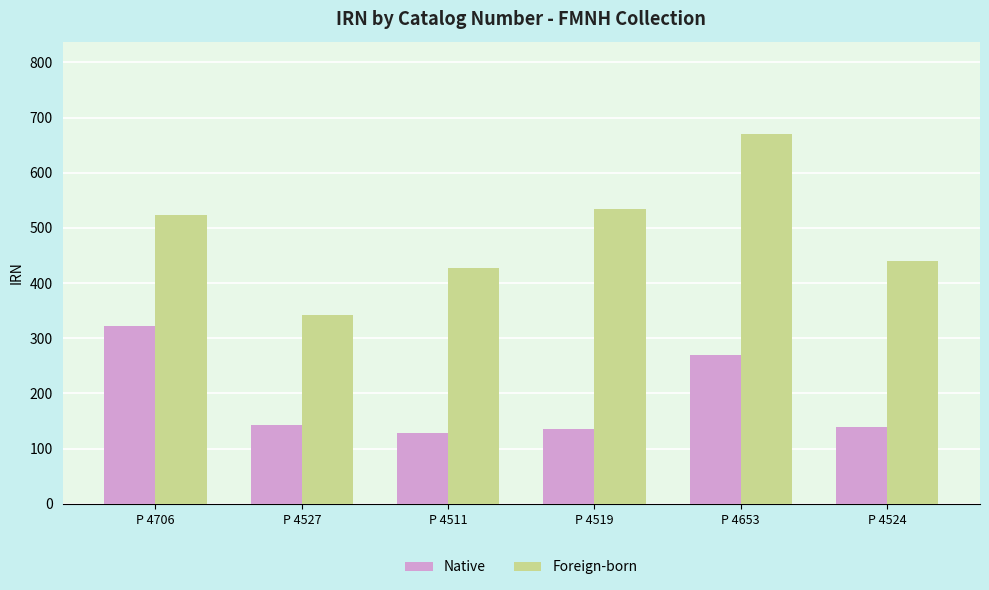

How many bars are there in each group?

2